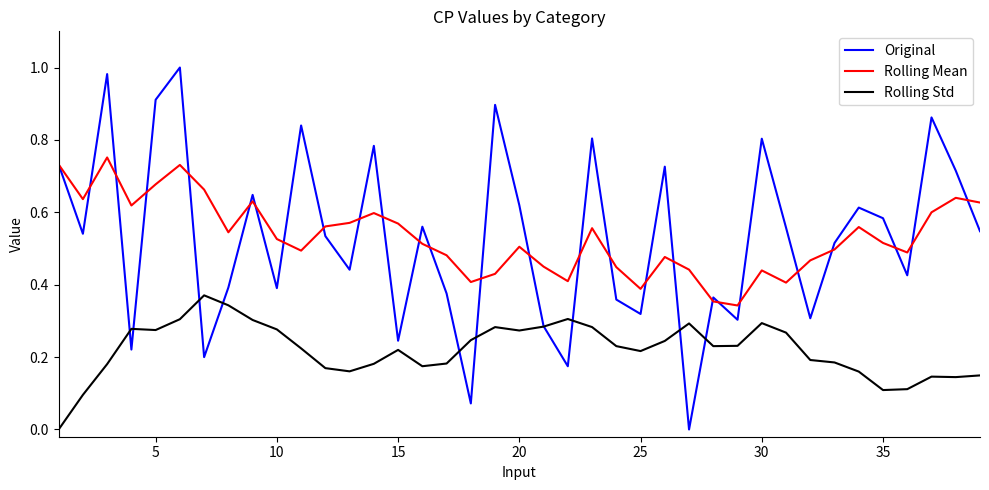

True or false: Rolling Std and Rolling Mean cross at least once.

False